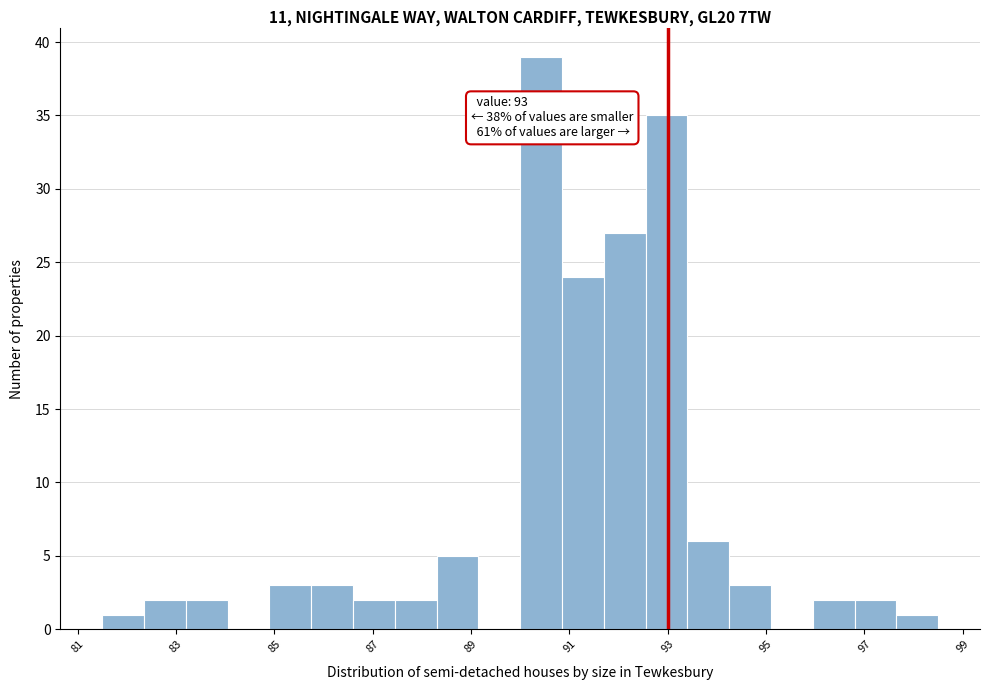

Which range on the x-axis has the tallest bar?

90.00 to 90.85